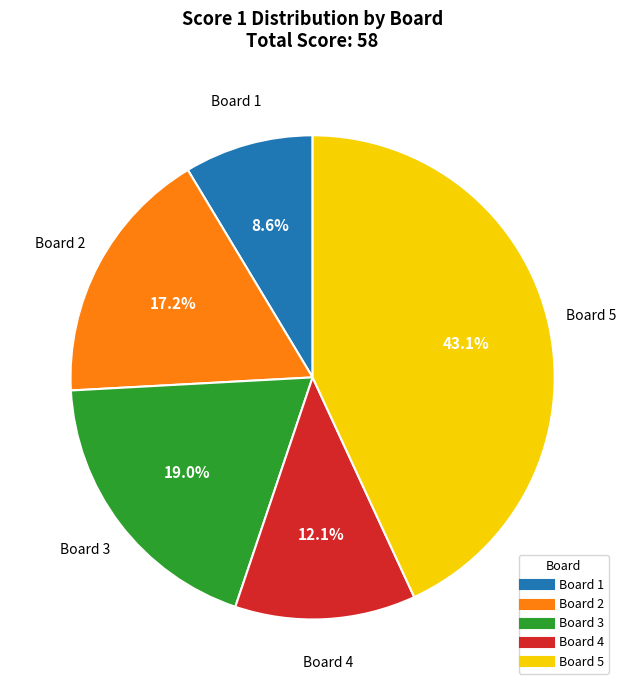

Does Board 2 represent more than half of the total?

No